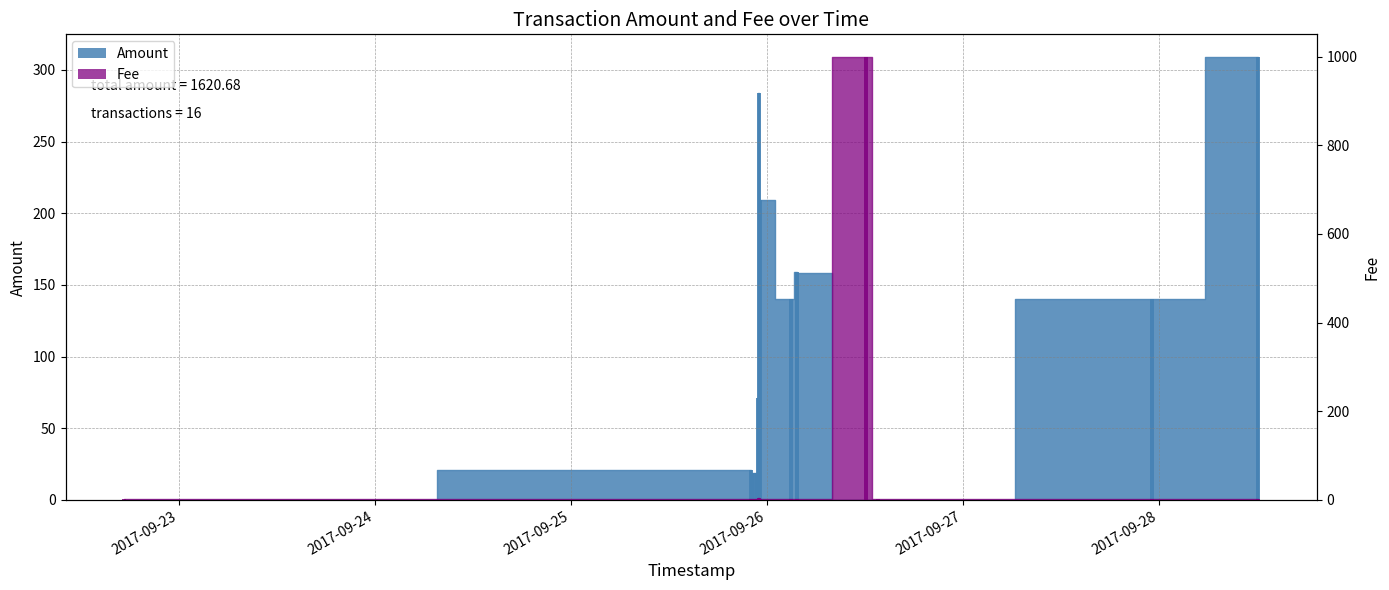

How many groups of bars are there?

16